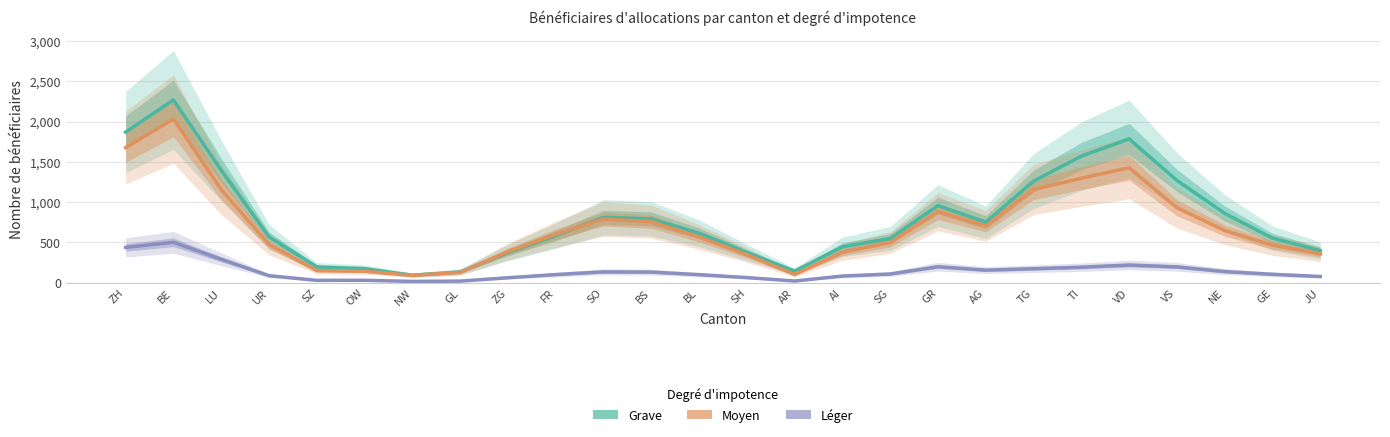

Where is the first local maximum for Moyen?

BE